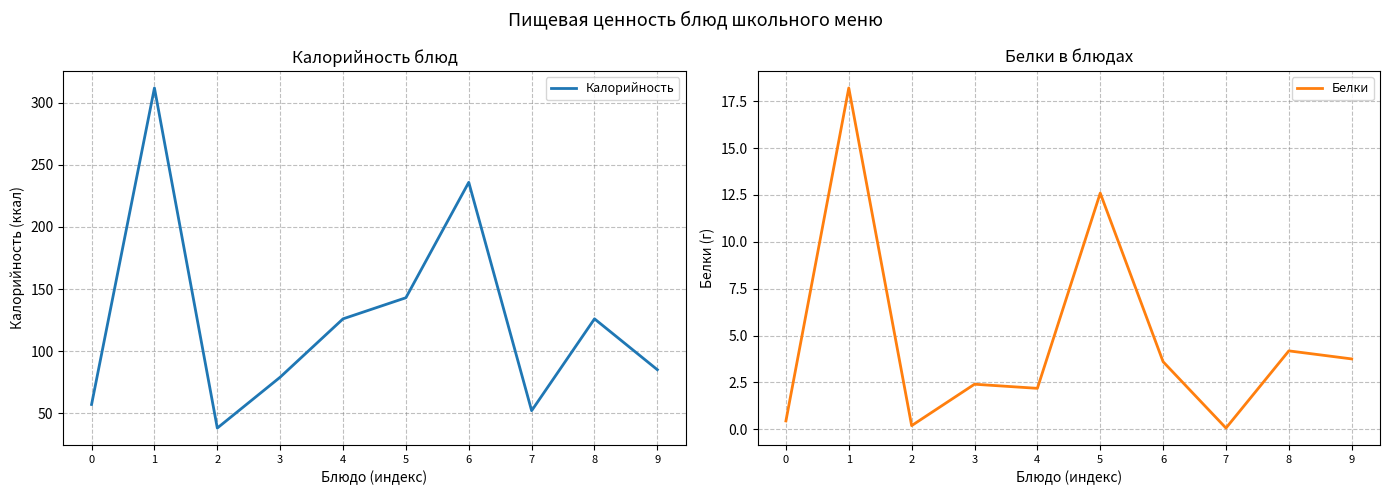

List the series in order of their peak value, lowest first.

Белки, Калорийность